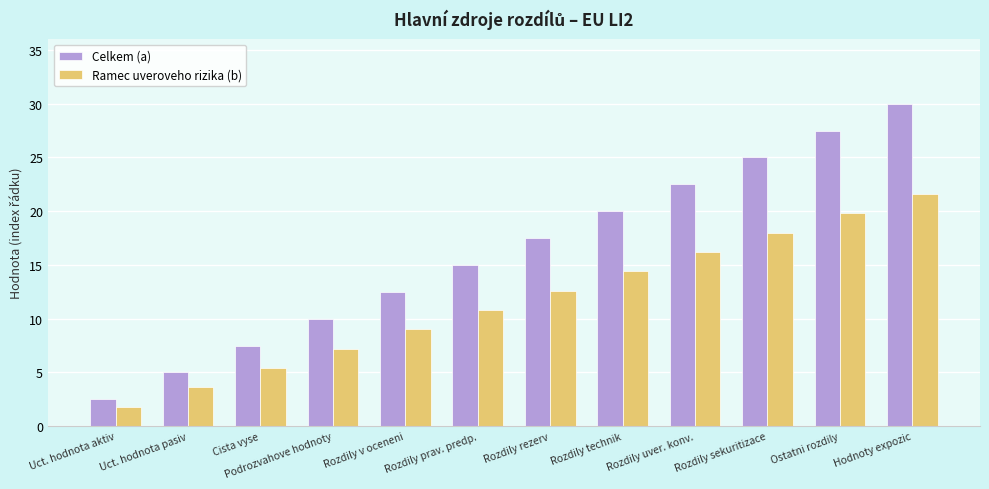

What is the value of the Ramec uveroveho rizika (b) bar at the 8th from the left?

14.4